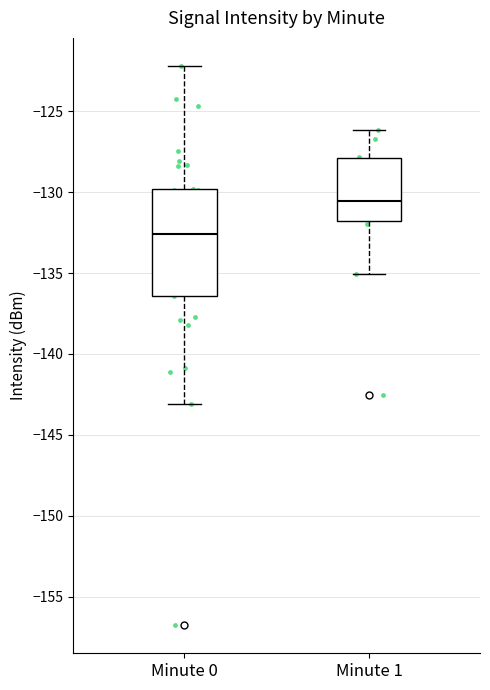

Comparing the boxes themselves (not the whiskers), which one is the tallest?

Minute 0